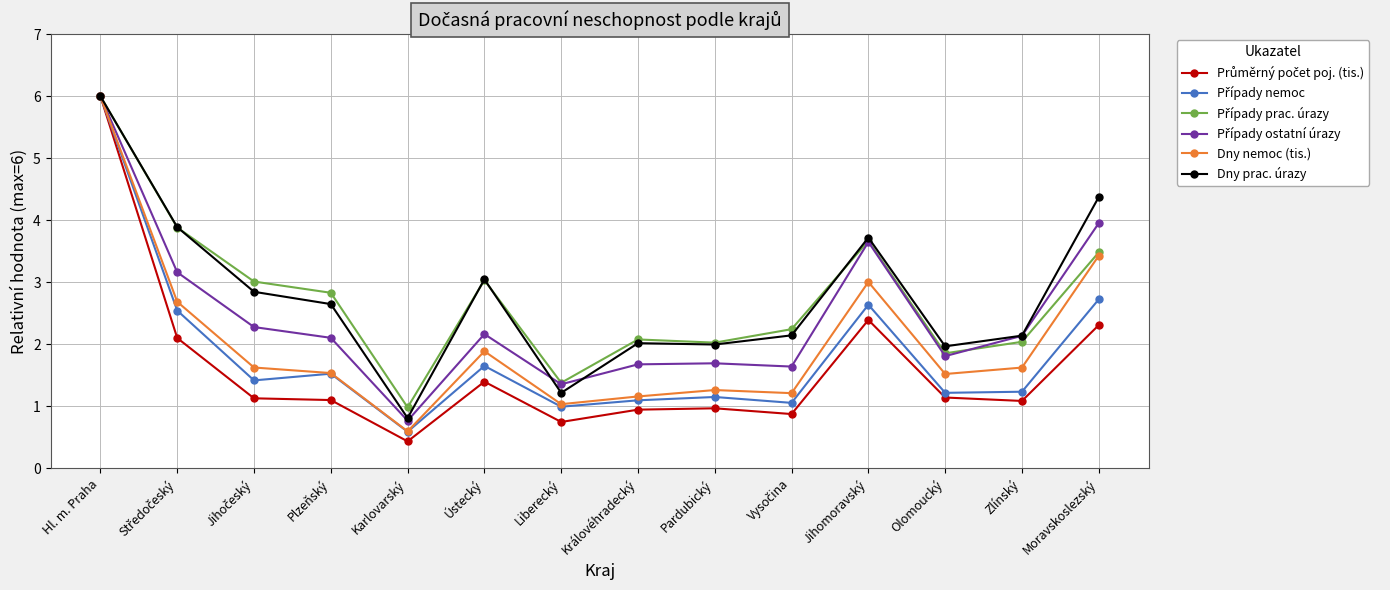

At which category is the sum across all series the highest?

Hl. m. Praha